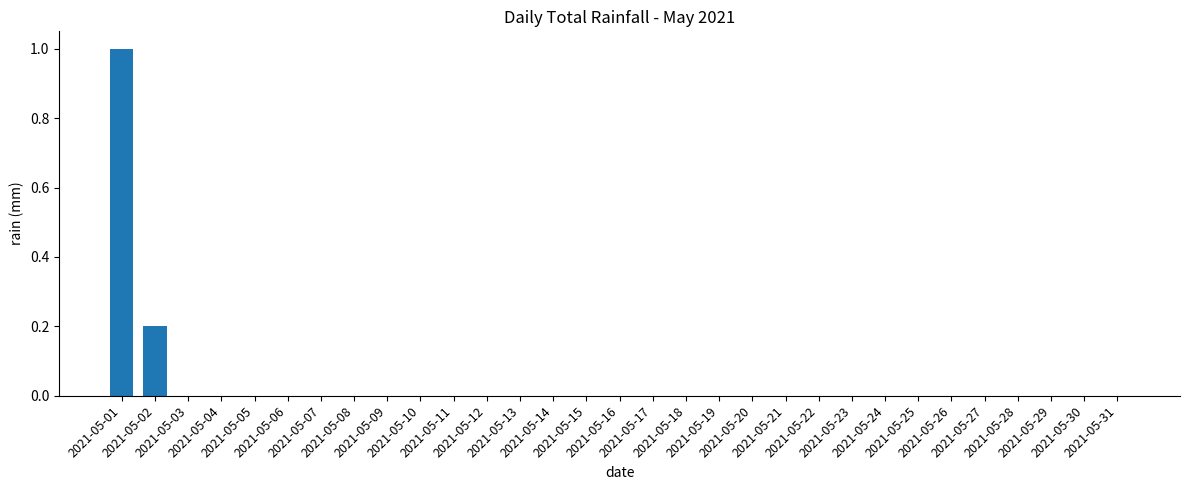

How many data points does each series have?

31